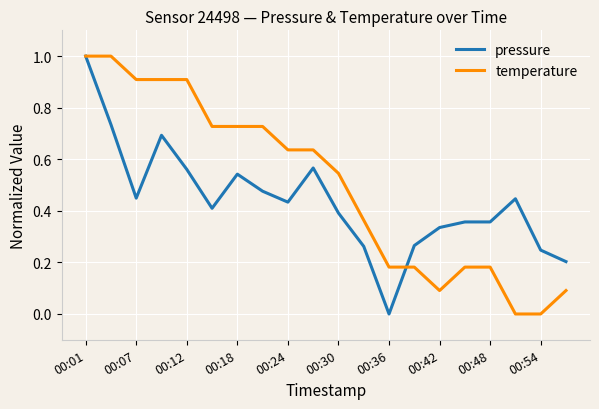

What are all the series names shown in the legend?

pressure, temperature